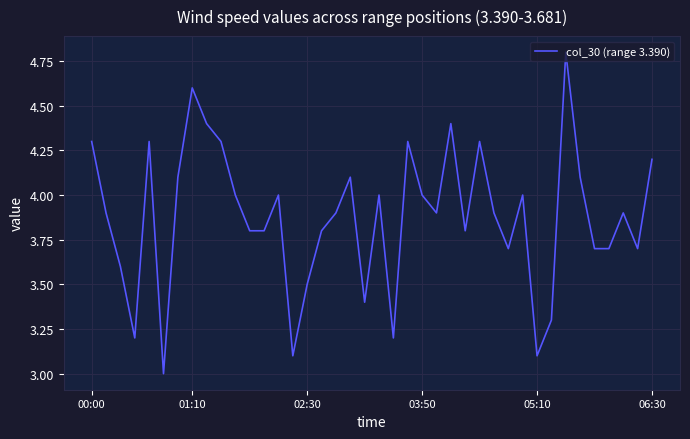

What is the difference between the maximum and minimum values?

1.8